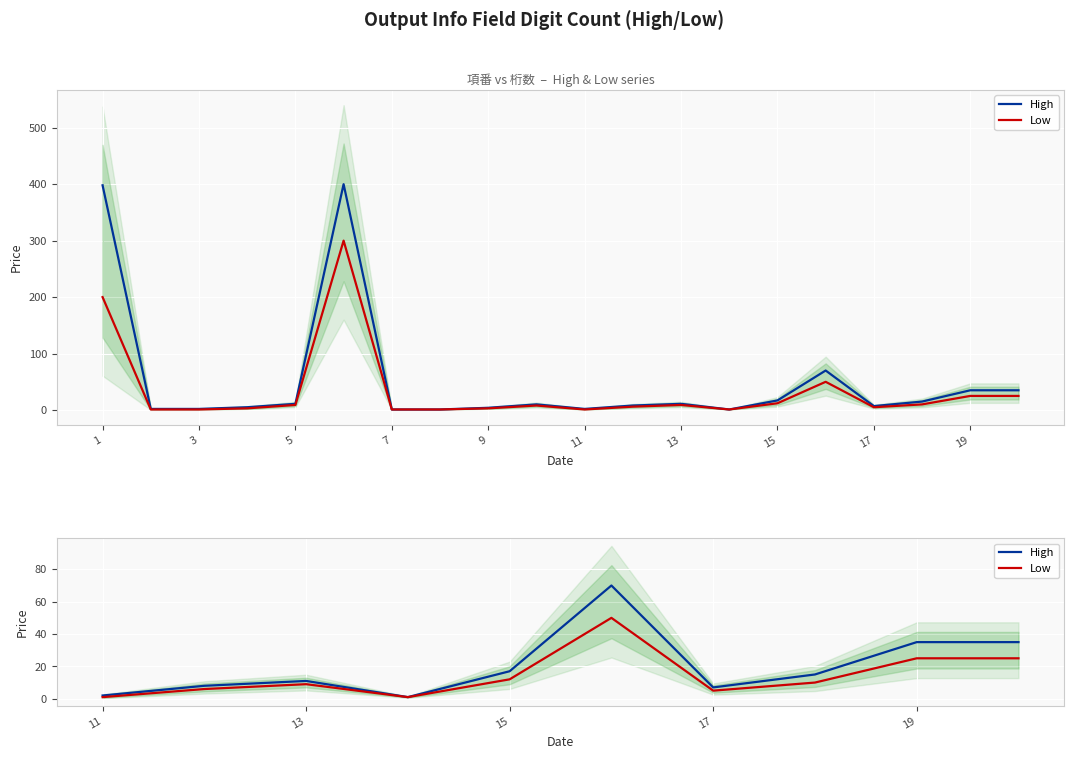

True or false: Low and High intersect in this chart.

False